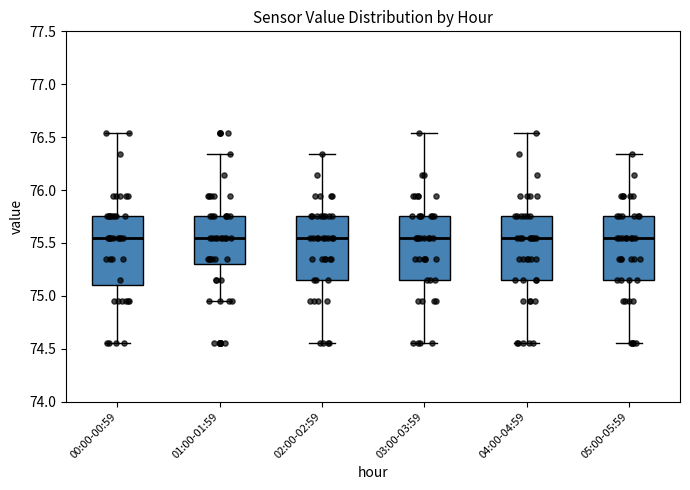

Where does the median line of the box for 01:00-01:59 sit on the y-axis? The values are not printed on the chart, so give them approximately, as read against the axis.

75.55